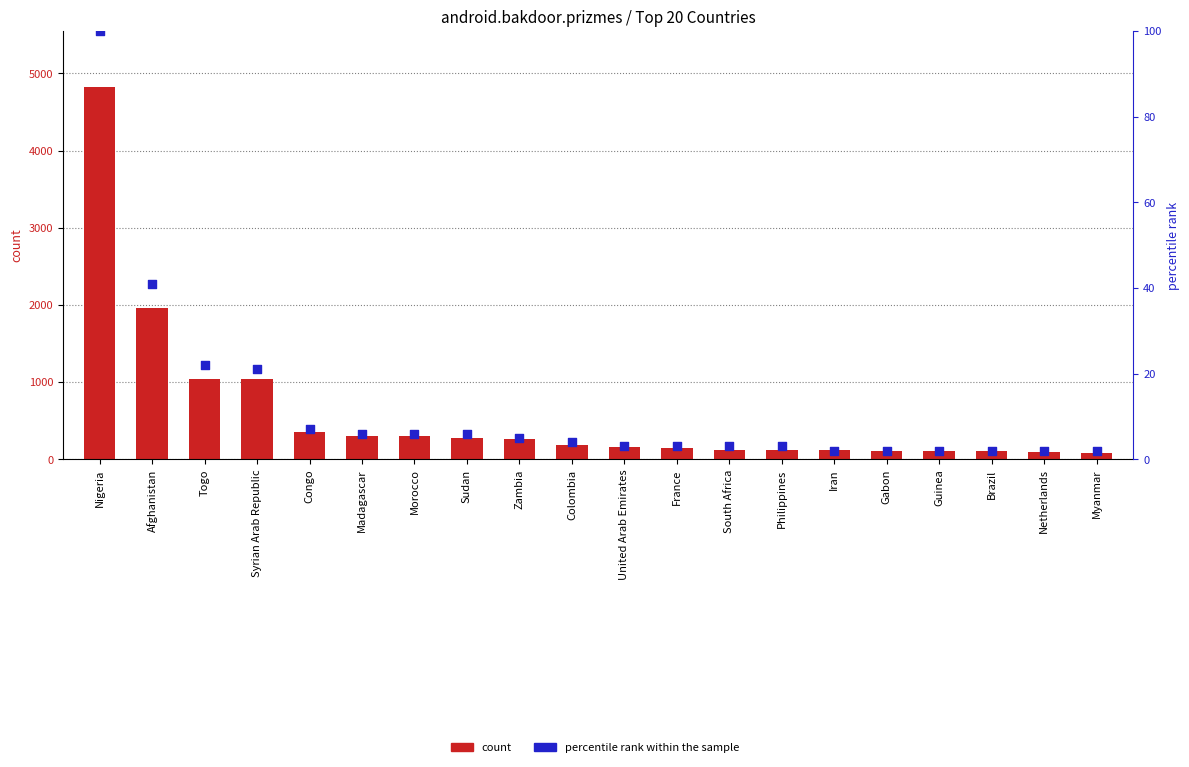

What are all the series names shown in the legend?

count, percentile rank within the sample